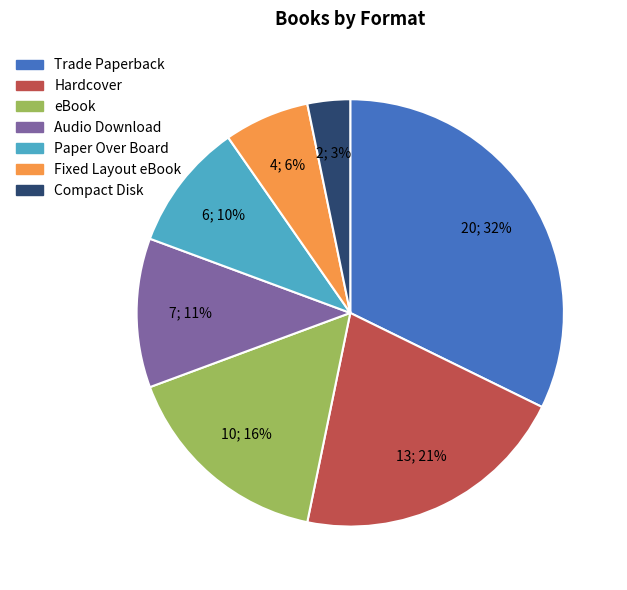

Combined, do Paper Over Board and Fixed Layout eBook account for over 50%?

No